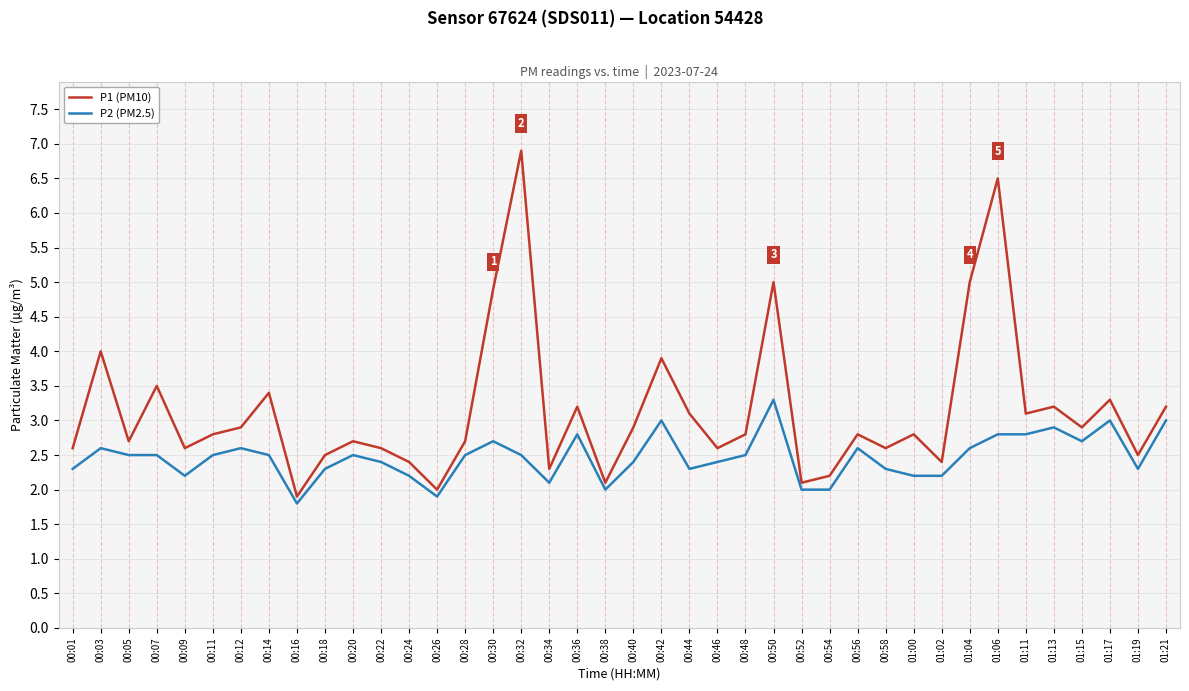

True or false: P1 (PM10) has a value of 2.6 at 00:46.

True